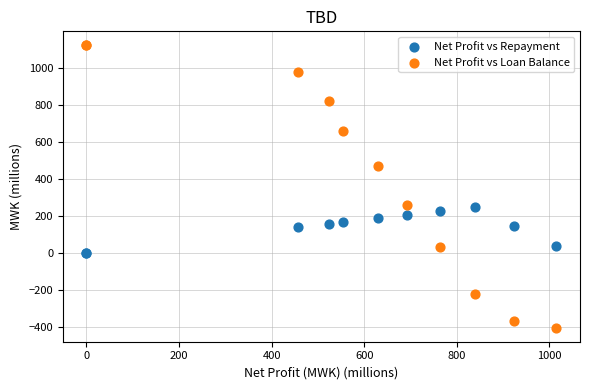

Which series contains the highest Y value?

Net Profit vs Loan Balance